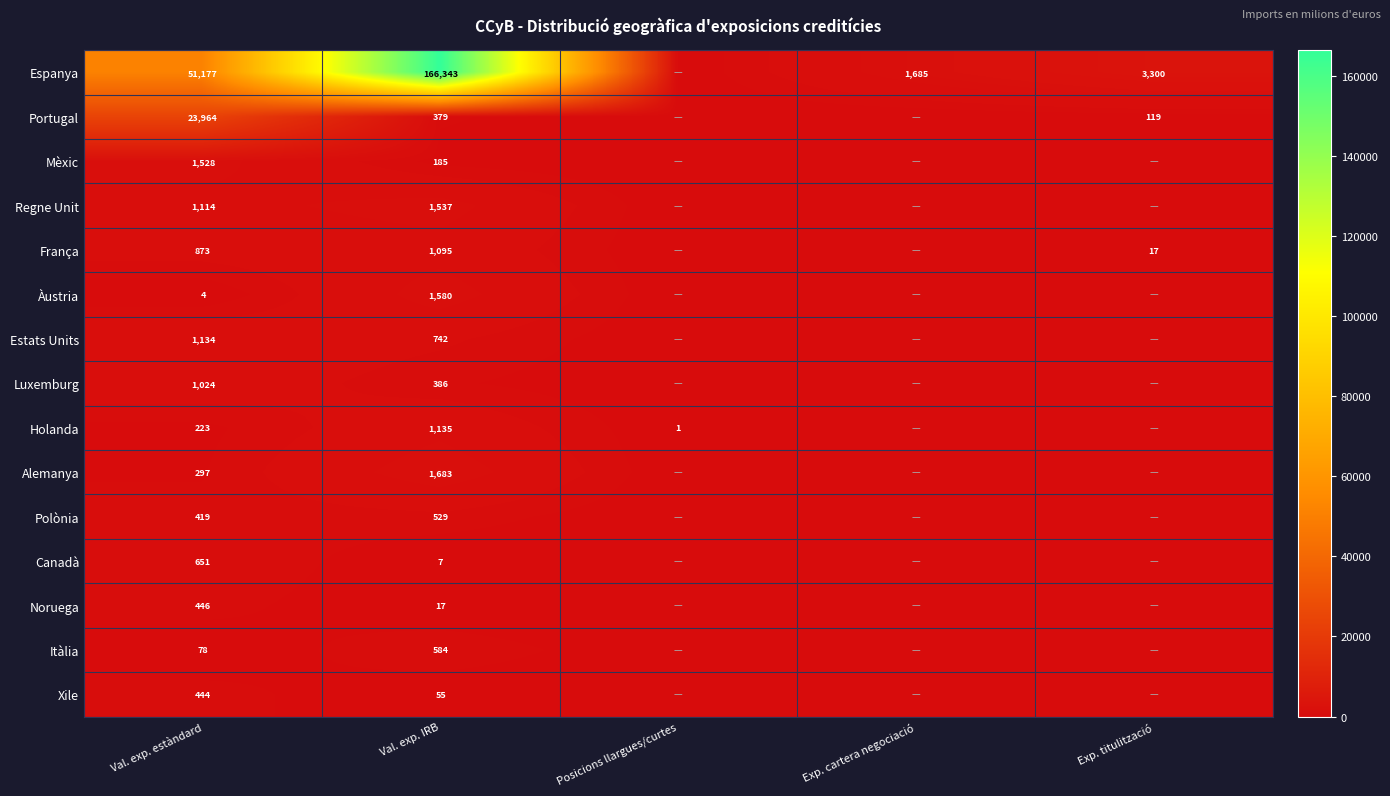

What is the difference between the Polònia values at Val. exp. estàndard and Val. exp. IRB?

110